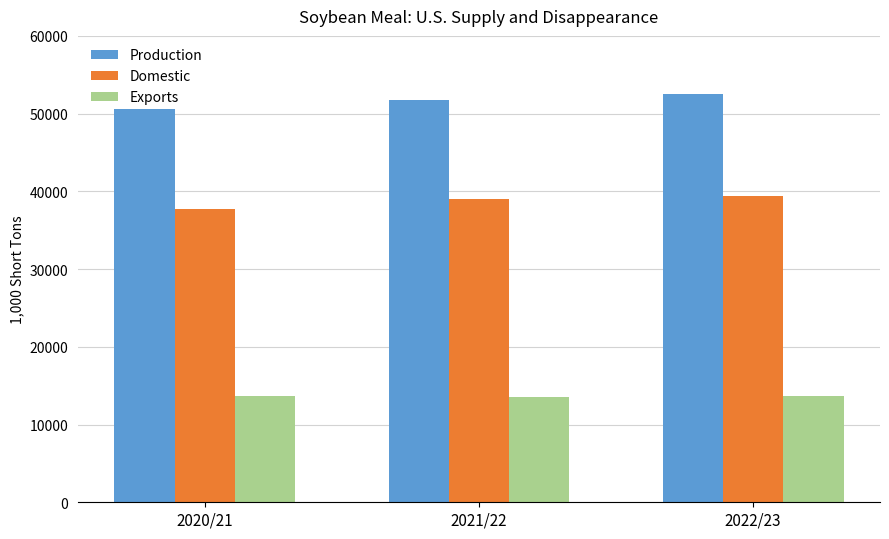

What position from the left is 2020/21?

1